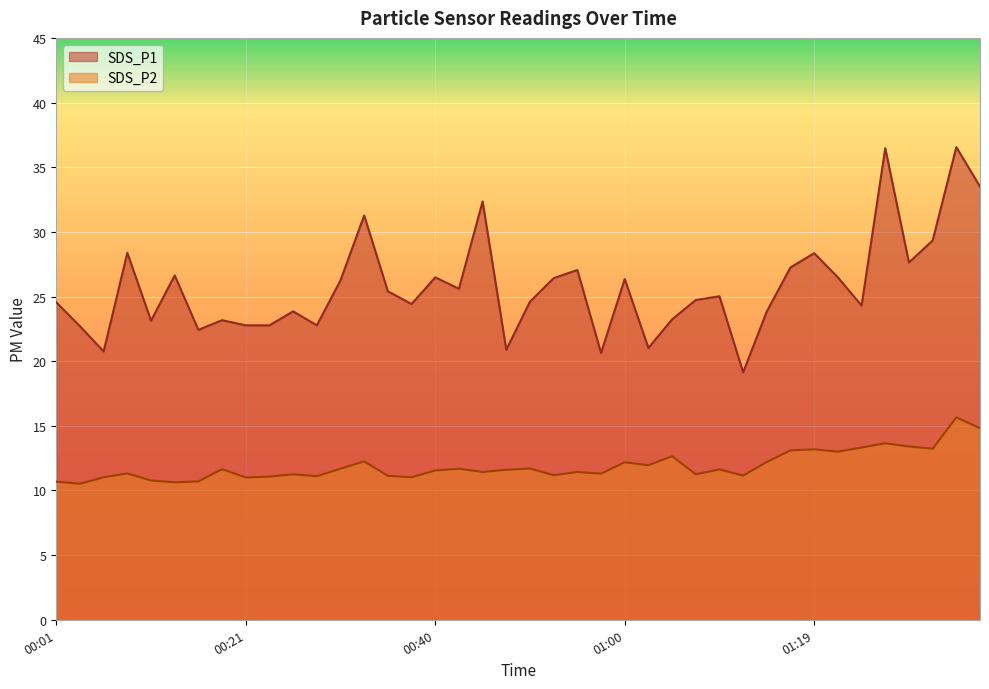

How many lines are shown in the chart?

2